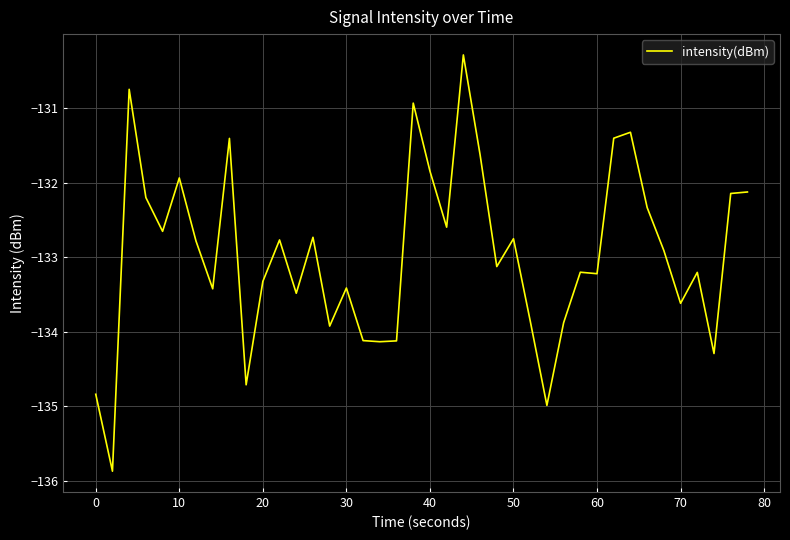

What is the greatest value displayed?

-130.3